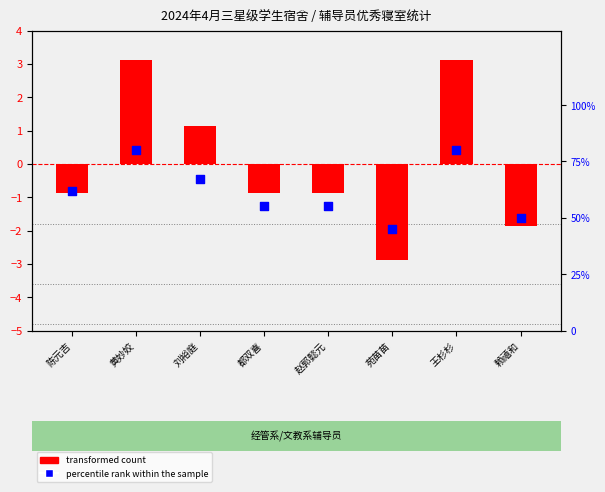

Which series contains the lowest Y value?

transformed count